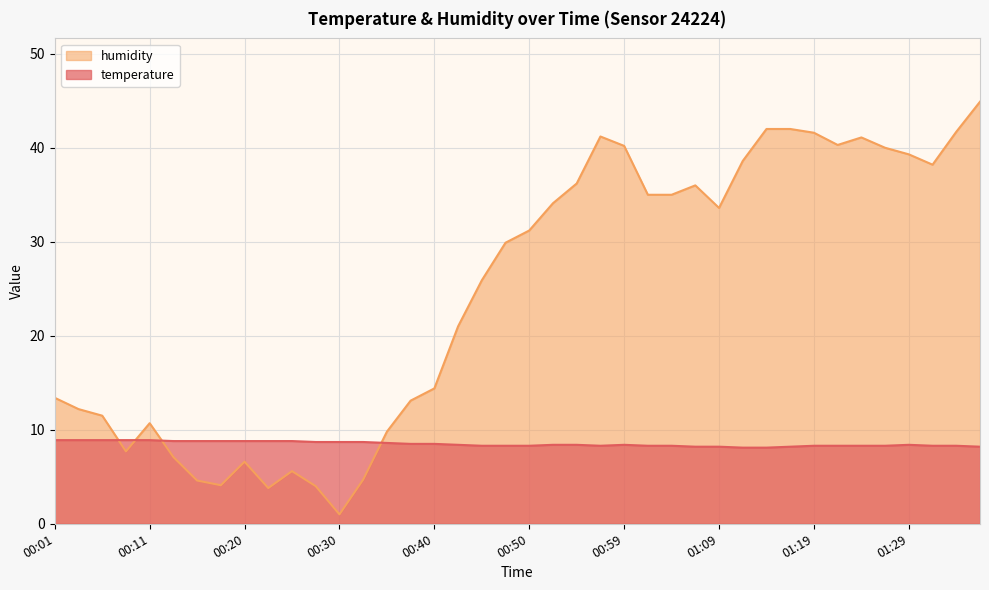

What is the sum of all temperature values?

339.6